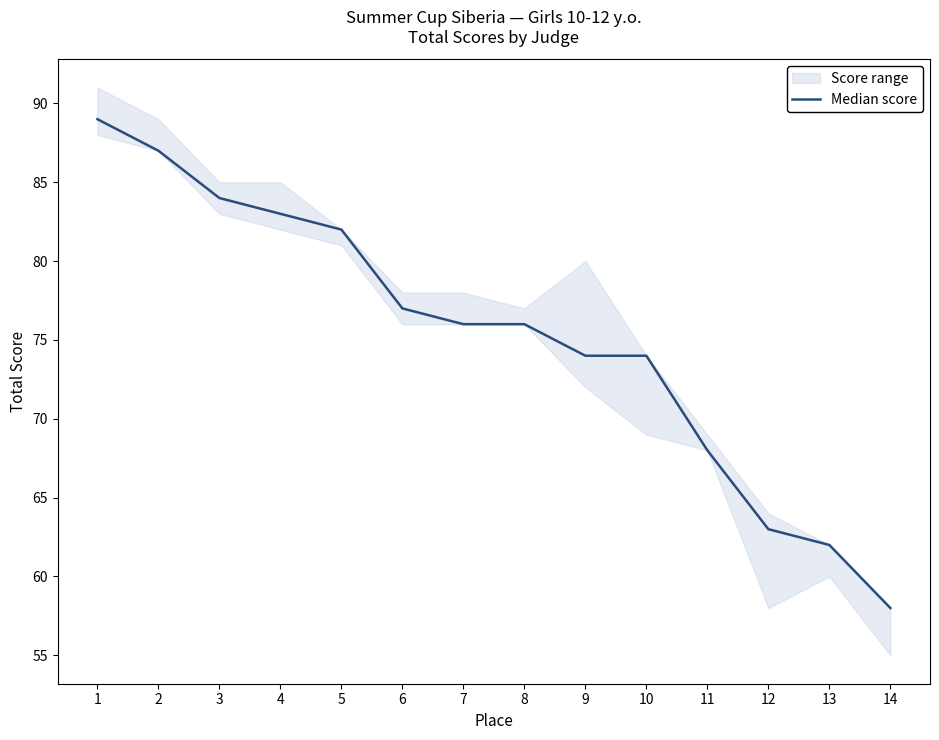

The chart shows a value of 21 at 10. True or false?

False